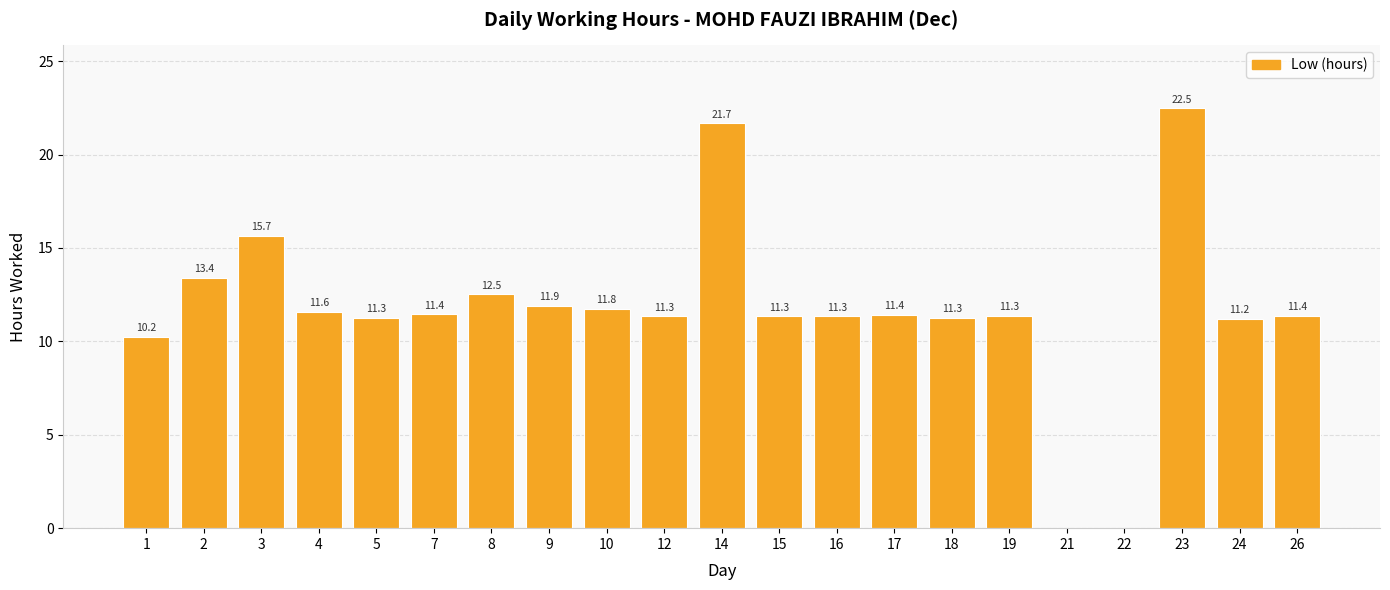

The value at 1 is 10.2. True or false?

True